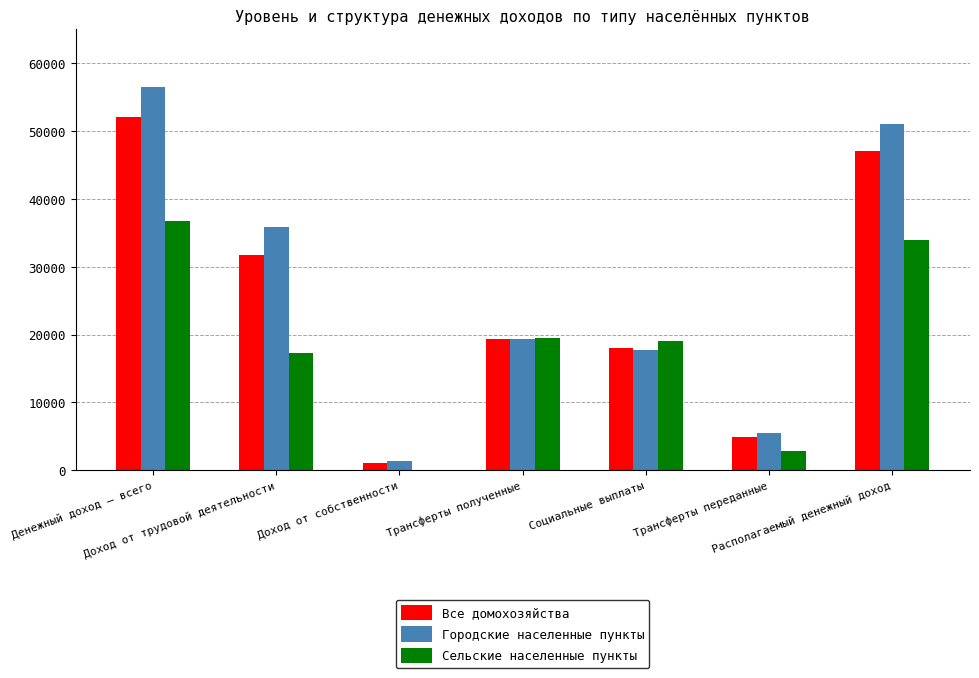

What is the maximum value for Городские населенные пункты?

56537.5